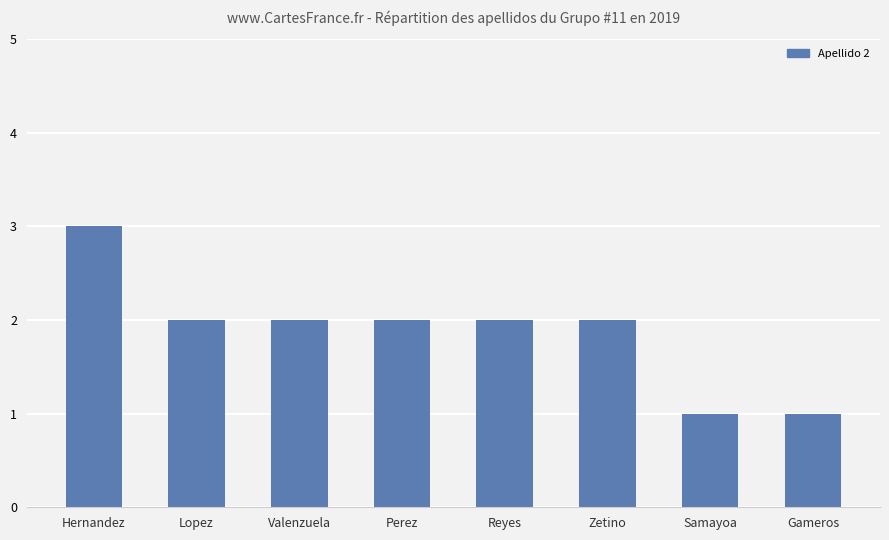

What is the label of the 1st bar from the right?

Gameros